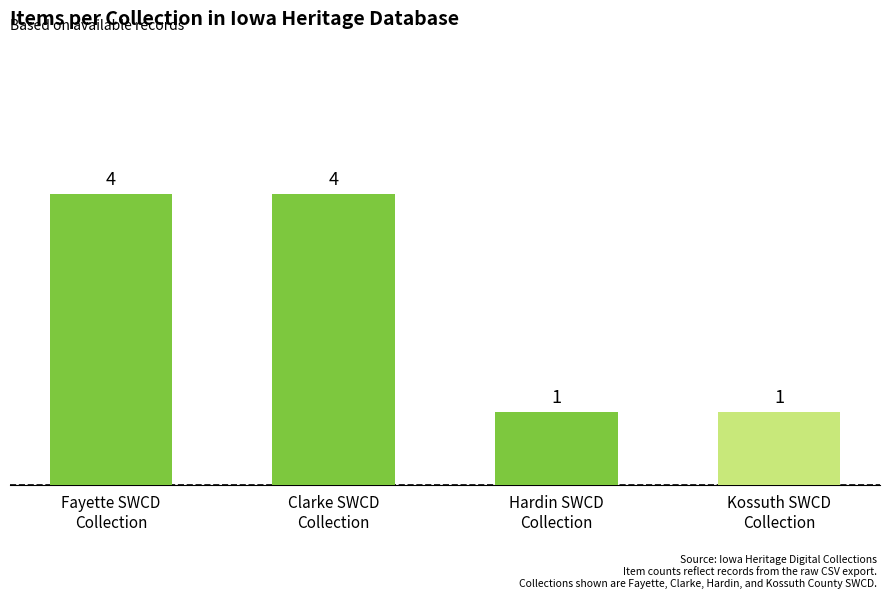

What is the difference between the maximum and minimum values?

3